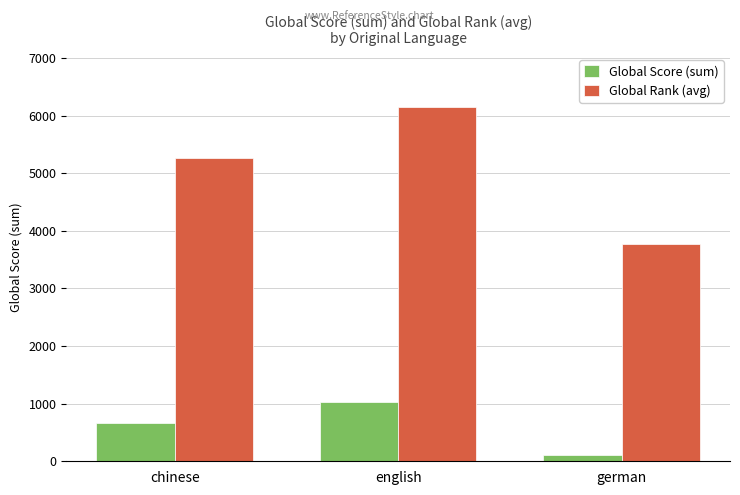

Is the value of Global Rank (avg) at german greater than the value of Global Score (sum) at chinese?

Yes